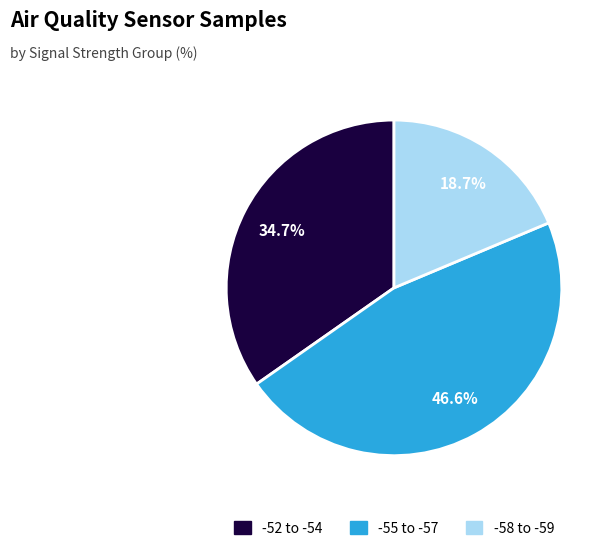

Which slice is the smallest?

-58 to -59